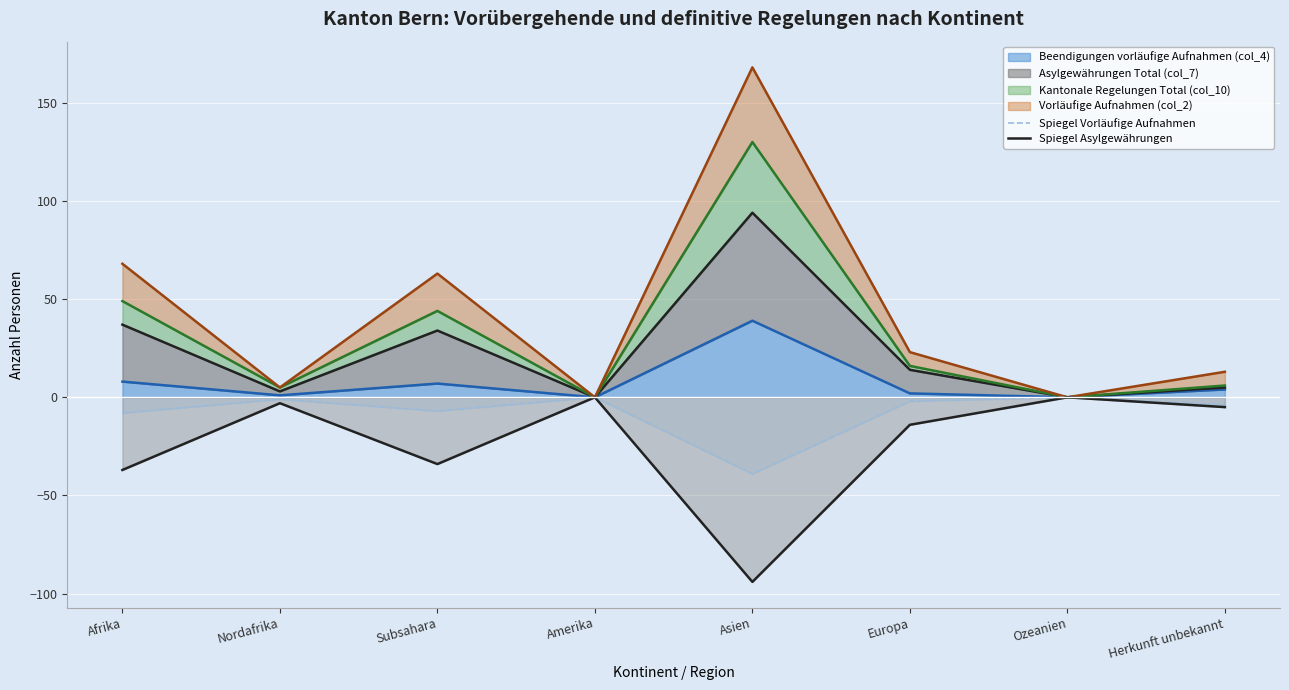

What is the value of the Spiegel Asylgewährungen point at the 1st from the left?

-37